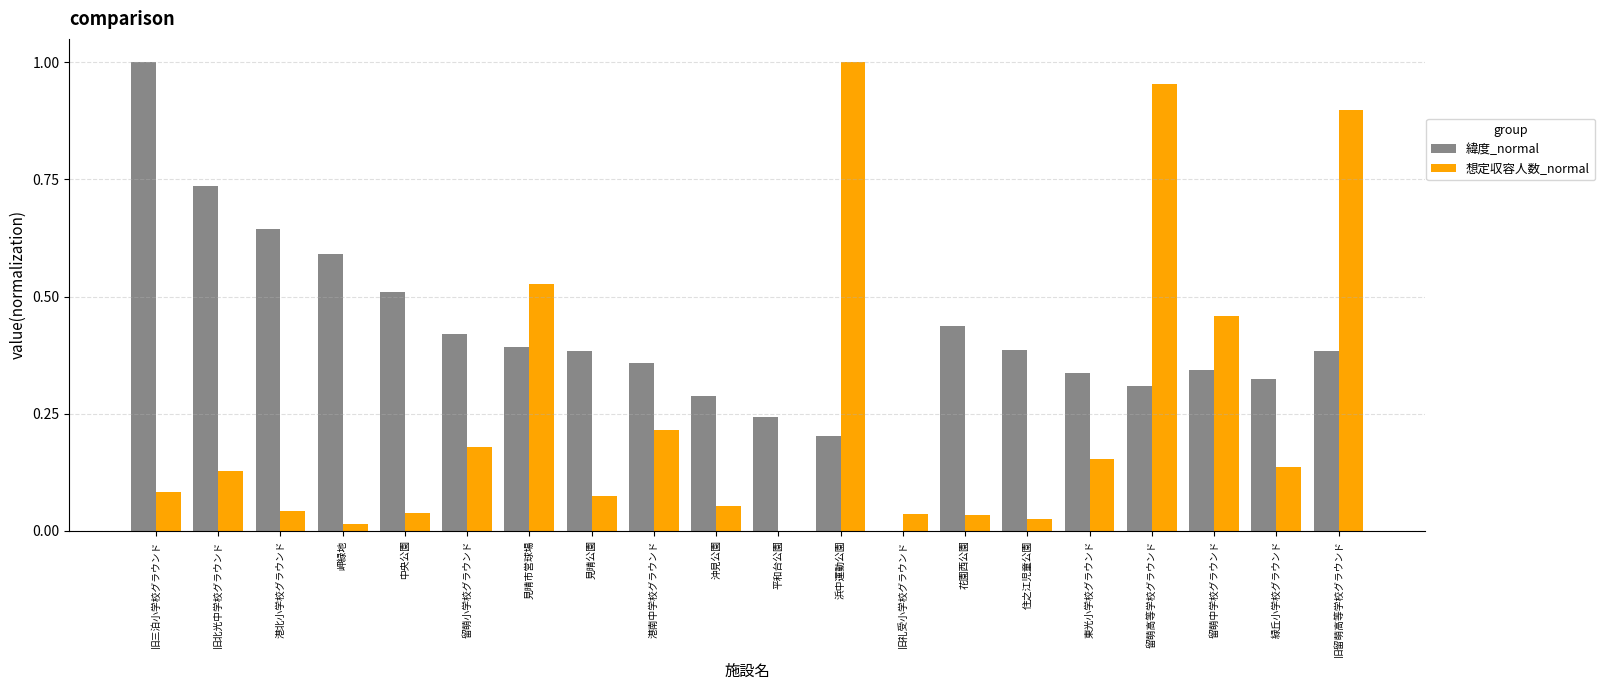

Which series changed the most between 中央公園 and 見晴市営球場?

想定収容人数_normal